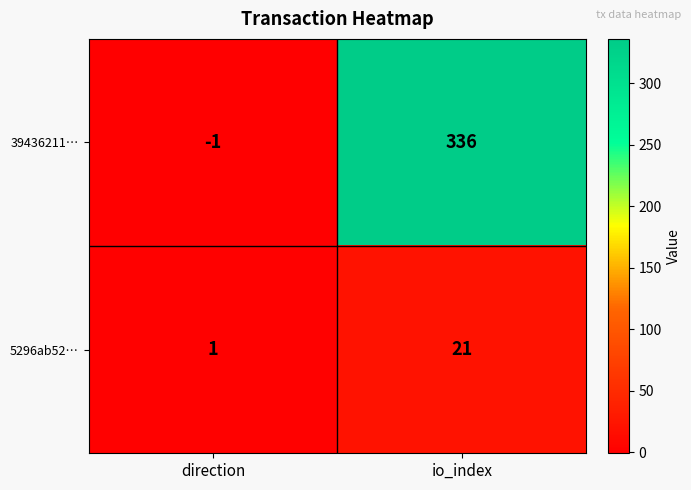

What is the spread (max minus min) of values at io_index?

315